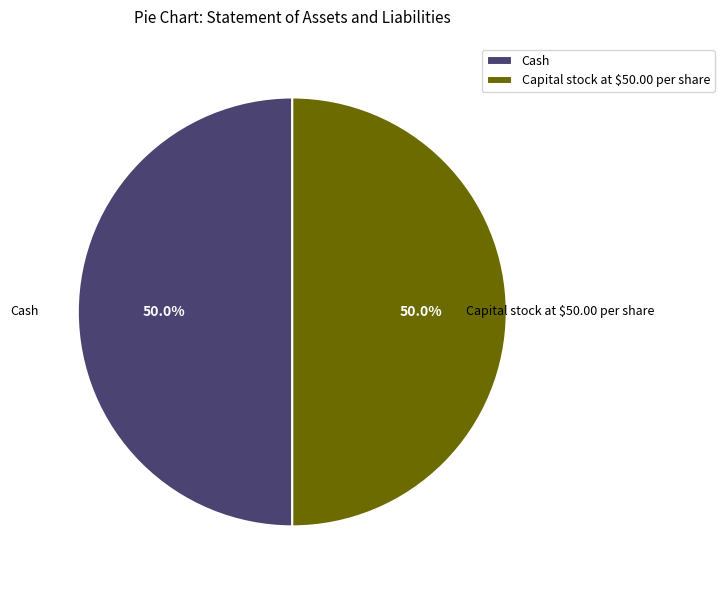

The Cash slice represents 36% of the pie. True or false?

False